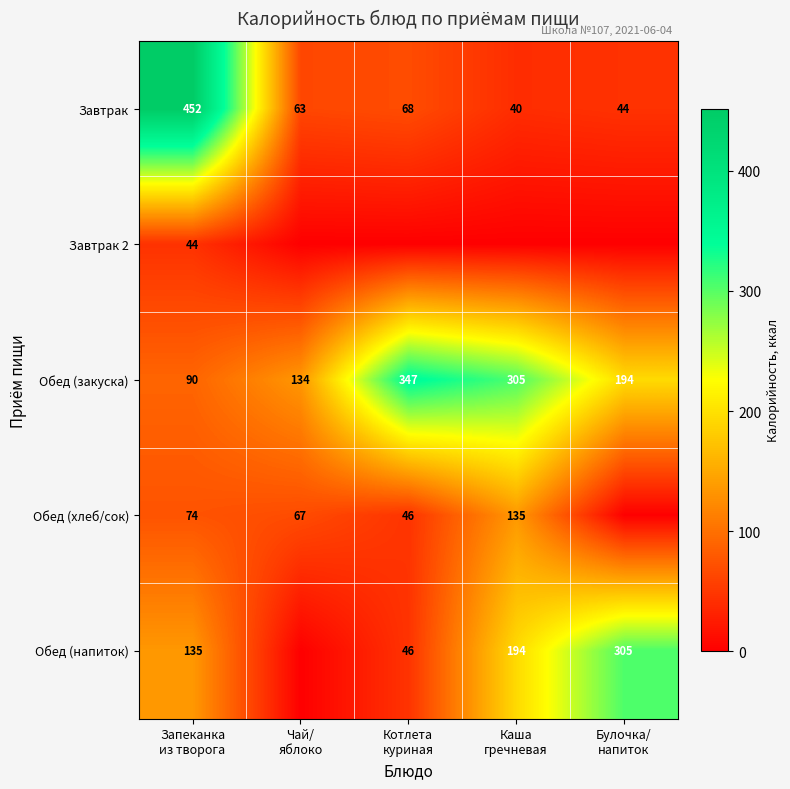

What is the difference between the maximum and minimum values in the Обед (закуска) series?

257